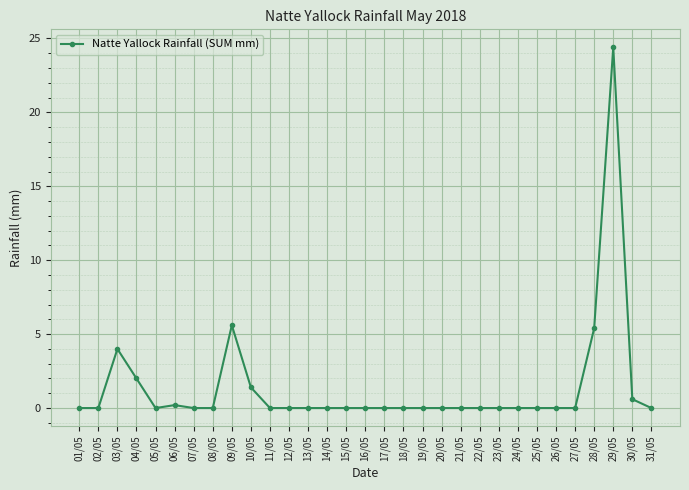

True or false: there are more than 0 points higher than both neighbors.

True